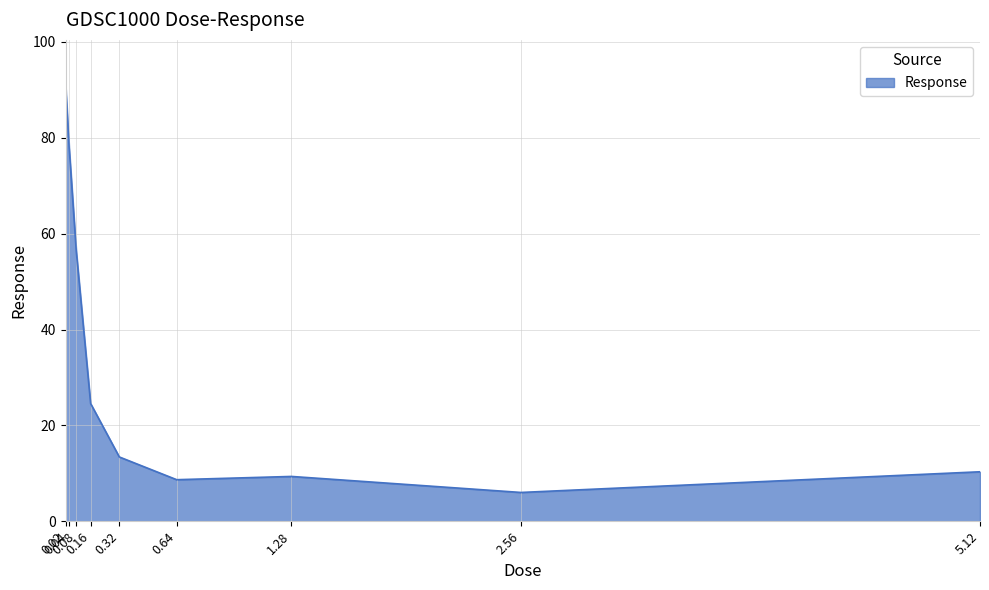

Where does the data first go above 13?

0.02